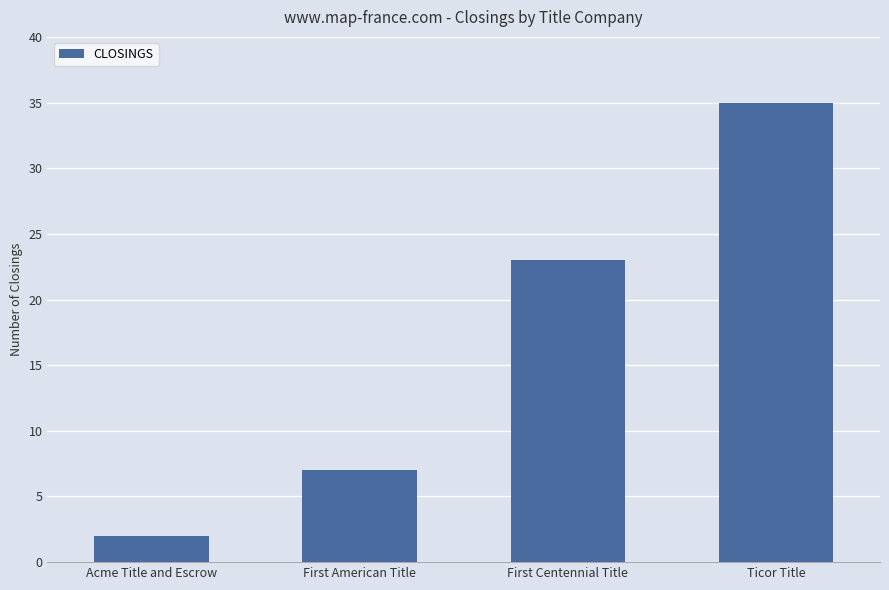

What is the difference between the second highest and minimum values?

21